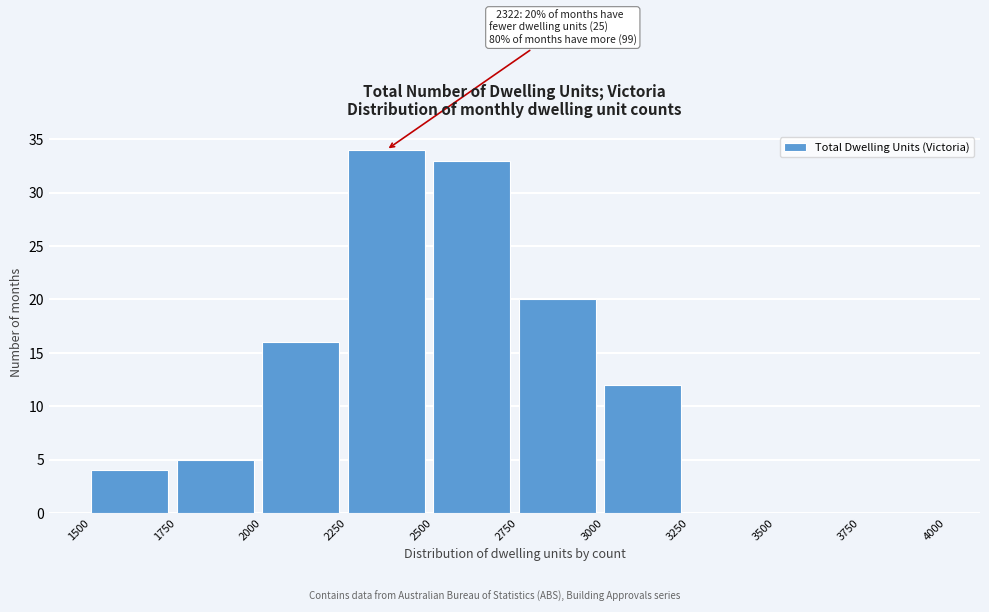

Which range on the x-axis has the tallest bar?

2250 to 2500